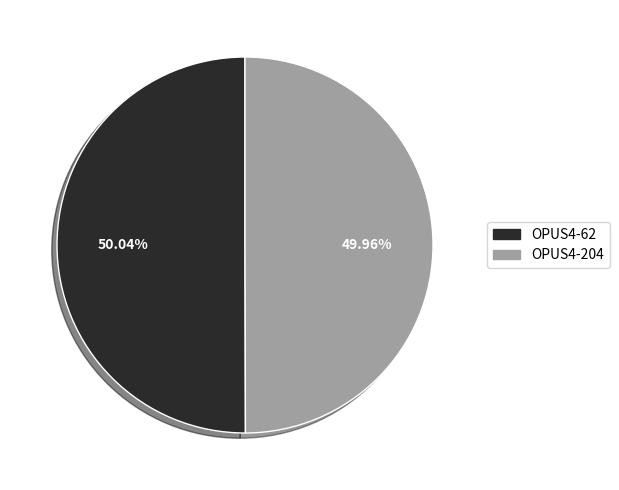

Count the number of slices in the pie.

2